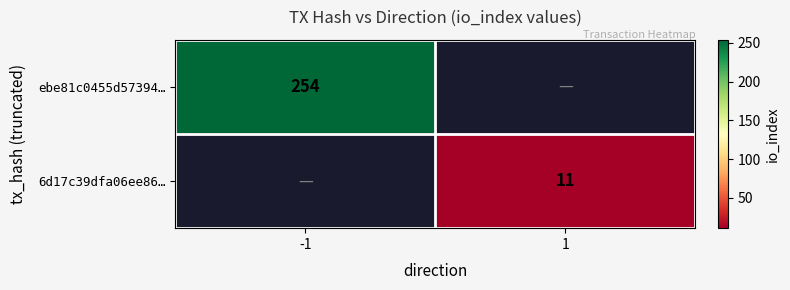

True or false: ebe81c0455d57394… has a value of 254 at -1.

True